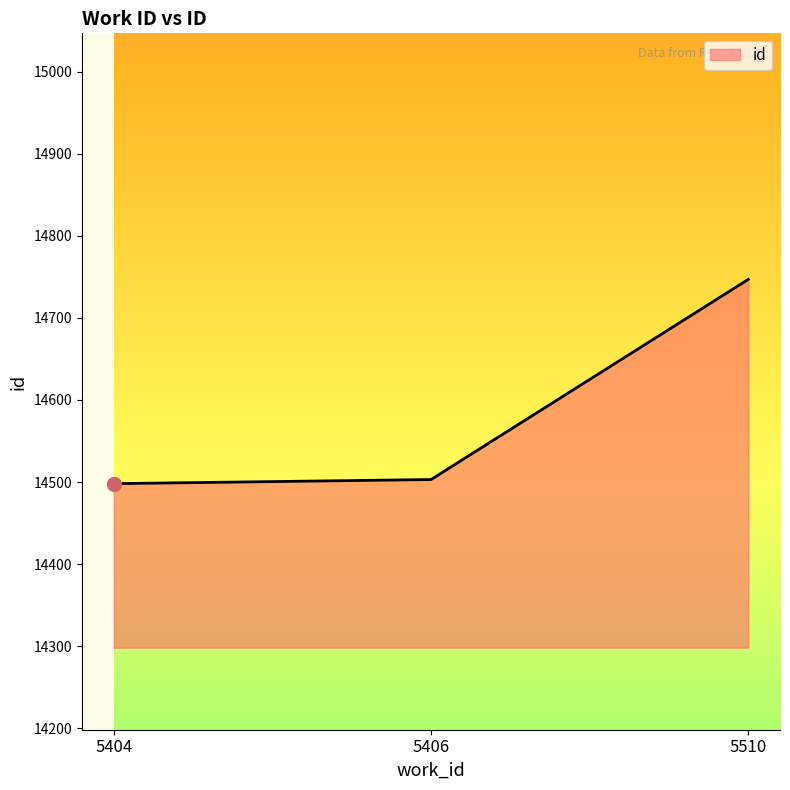

The chart shows a value of 14503 at 5406. True or false?

True